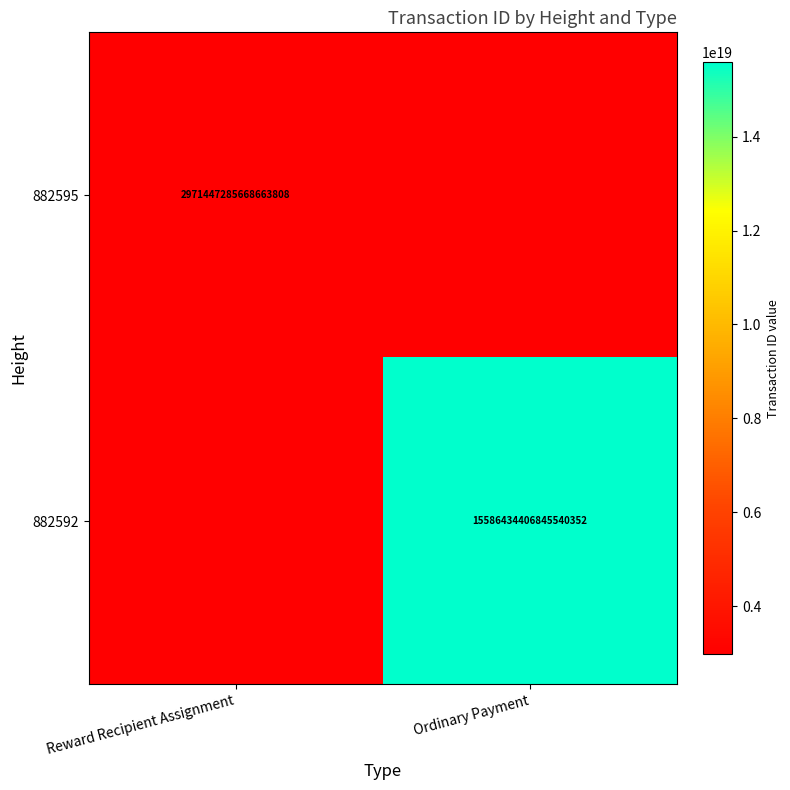

True or false: 882595 has a value of 5154968694639172608.0 at Reward Recipient Assignment.

False